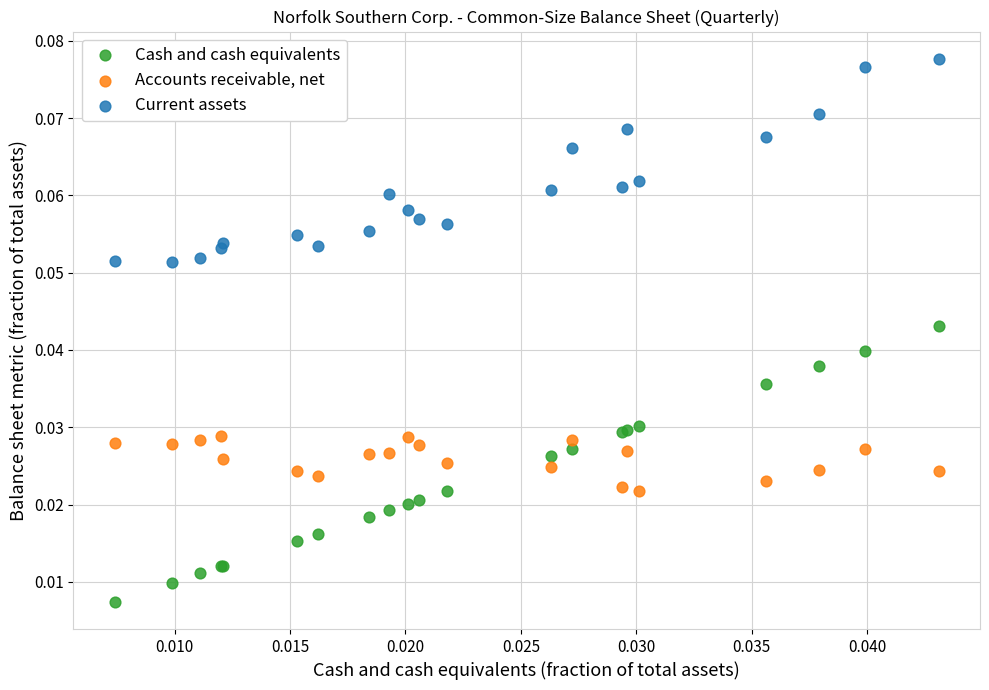

Which series reaches the maximum Y coordinate?

Current assets